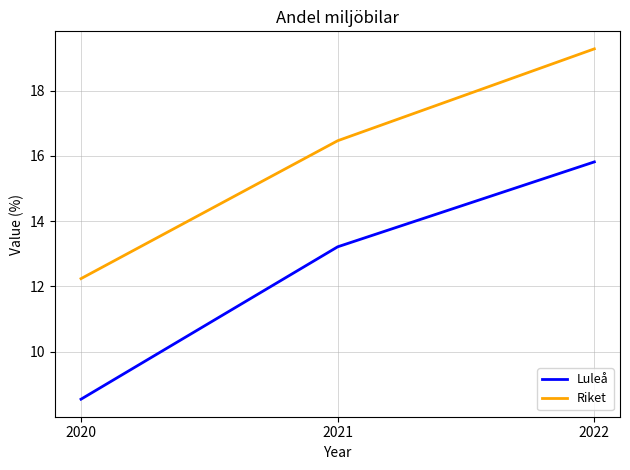

Is the value of Riket at 2021 greater than the value of Luleå at 2020?

Yes